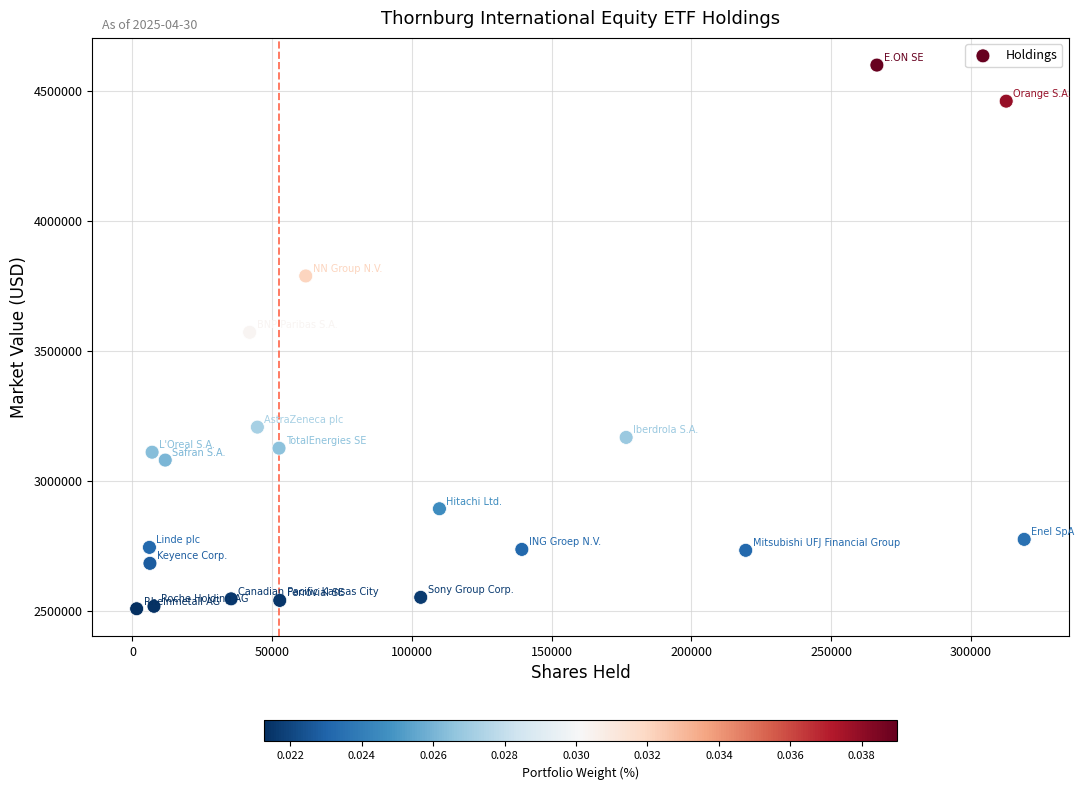

What is the range of Y values (max minus min)?

2091774.7